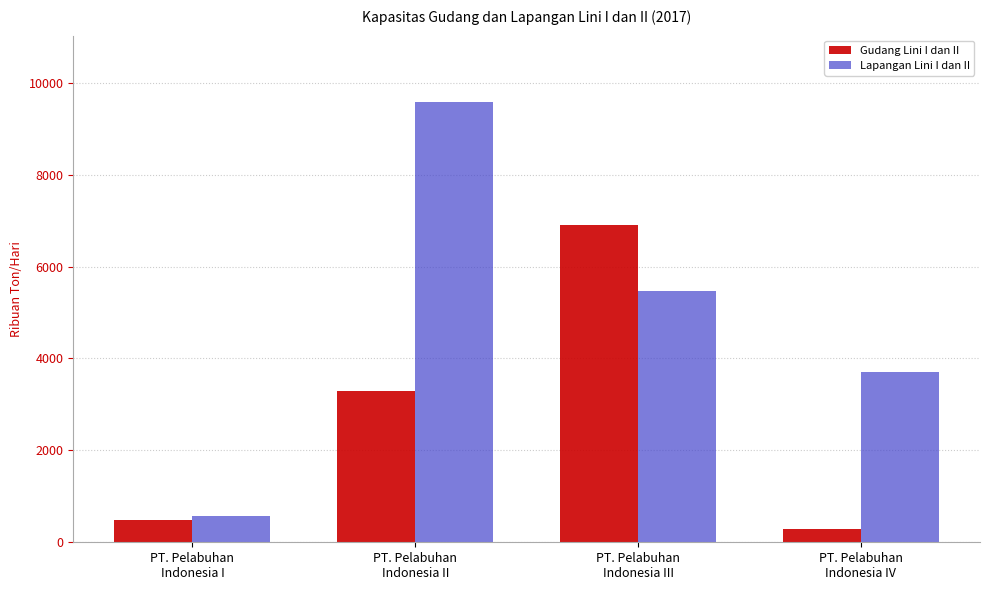

How many Lapangan Lini I dan II values are between 3702 and 9586?

3